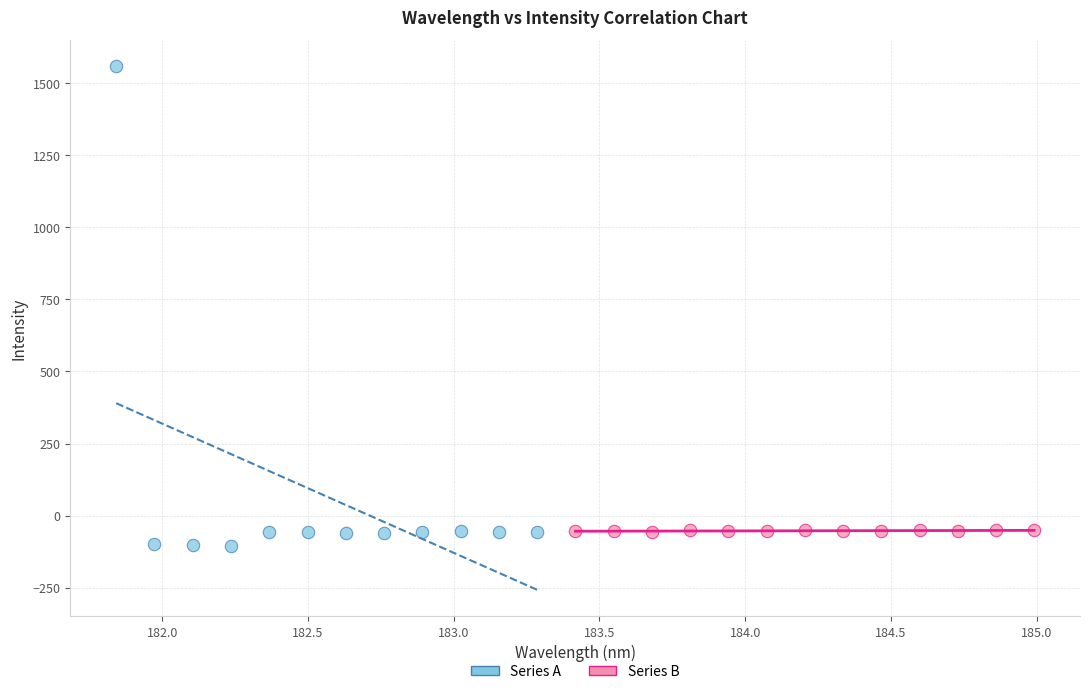

Which series contains the lowest Y value?

Series A